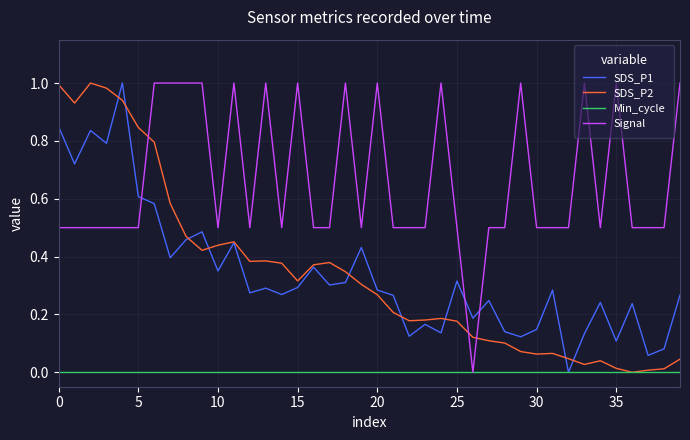

Which series has the largest total across all categories?

Signal